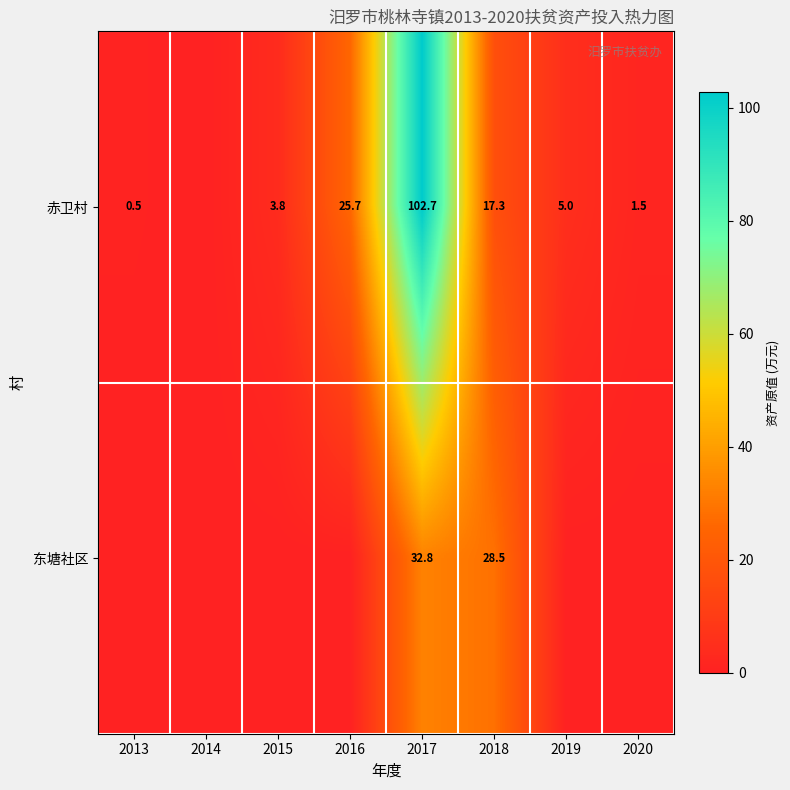

The value of 赤卫村 at 2018 is 4.5. True or false?

False